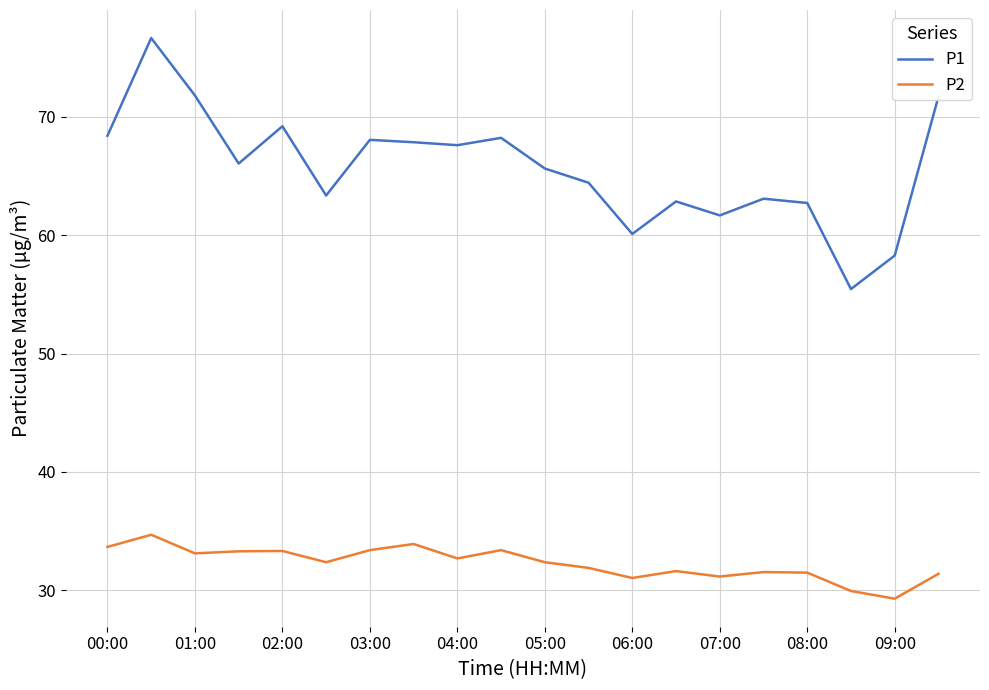

Which series has the largest range (max minus min)?

P1